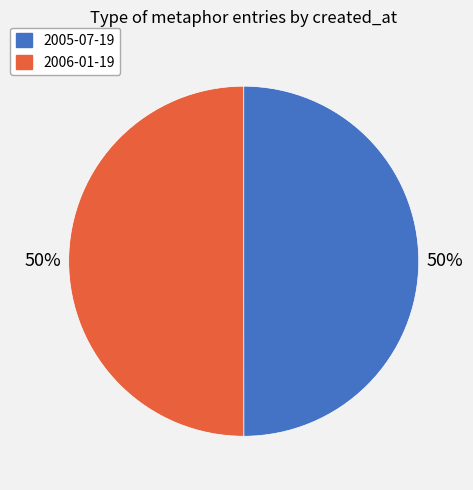

How many segments does this pie chart have?

2